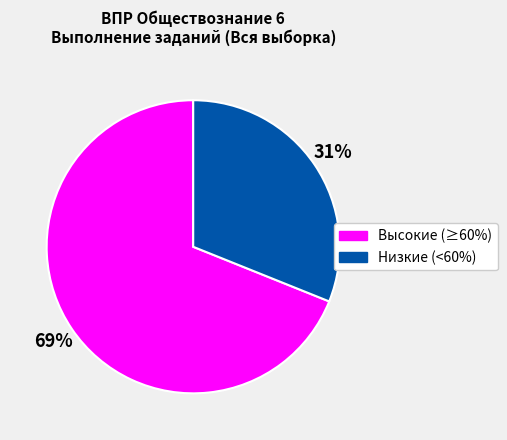

Does any single category account for the majority?

Yes